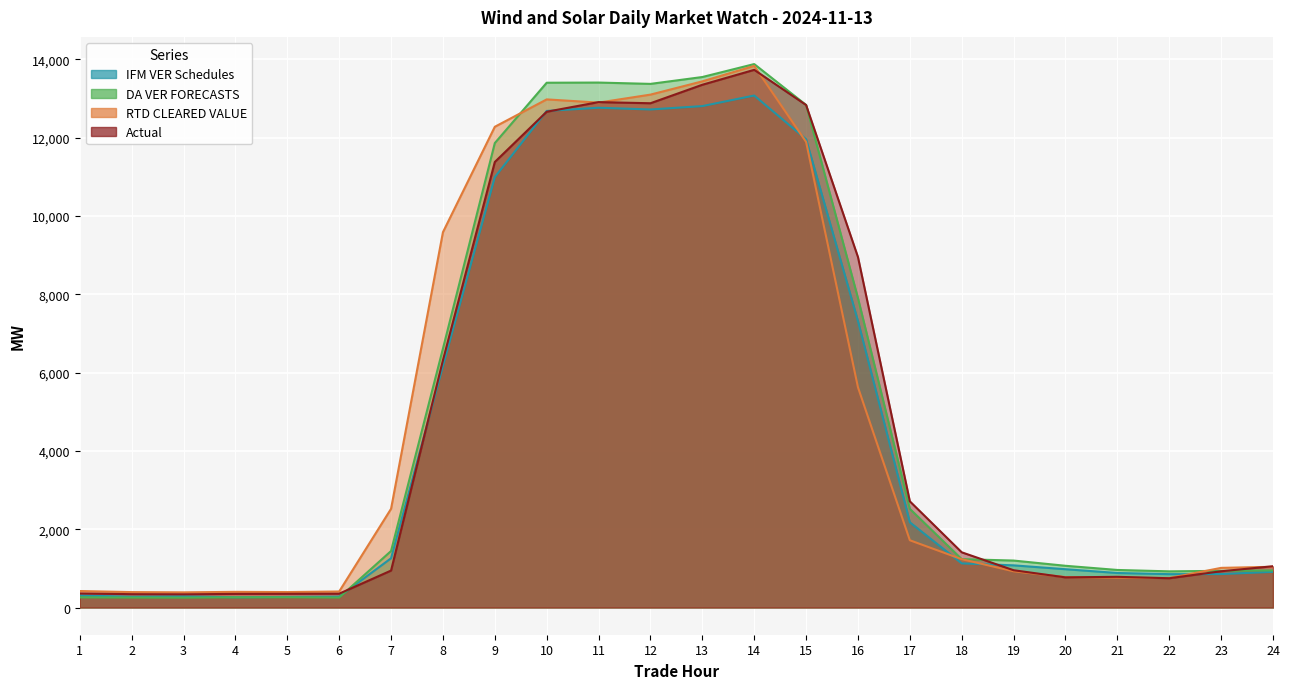

Which series has the widest spread of values?

DA VER FORECASTS